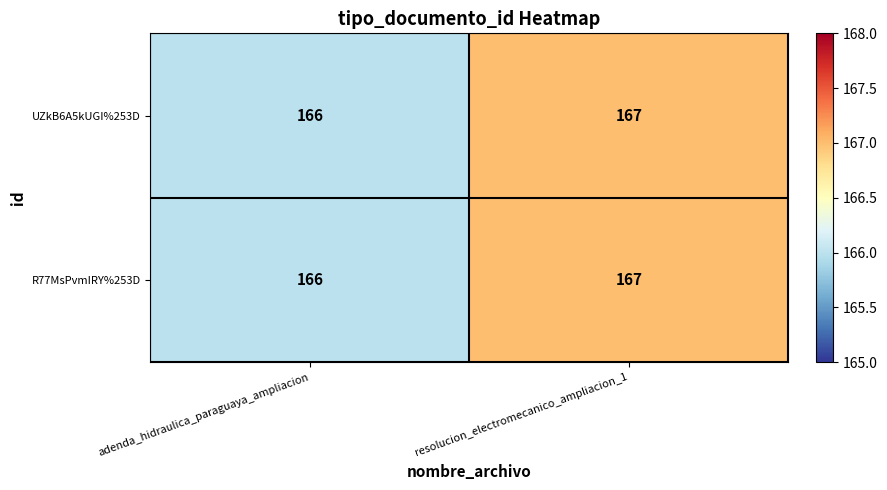

What is the sum of the UZkB6A5kUGI%253D values at adenda_hidraulica_paraguaya_ampliacion and resolucion_electromecanico_ampliacion_1?

333